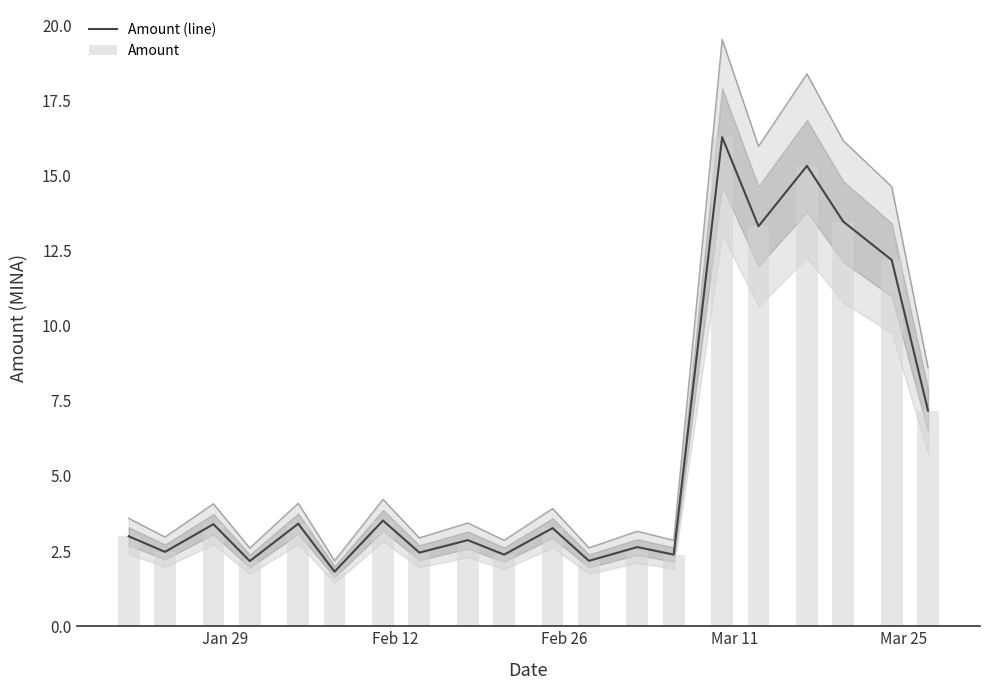

Reading right to left, extract all data points from this chart.

Amount (line): 7.2	12.2	13.5	15.3	13.3	16.3	2.4	2.6	2.2	3.3	2.4	2.9	2.5	3.5	1.8	3.4	2.2	3.4	2.5	3.0
Amount: 7.2	12.2	13.5	15.3	13.3	16.3	2.4	2.6	2.2	3.3	2.4	2.9	2.5	3.5	1.8	3.4	2.2	3.4	2.5	3.0